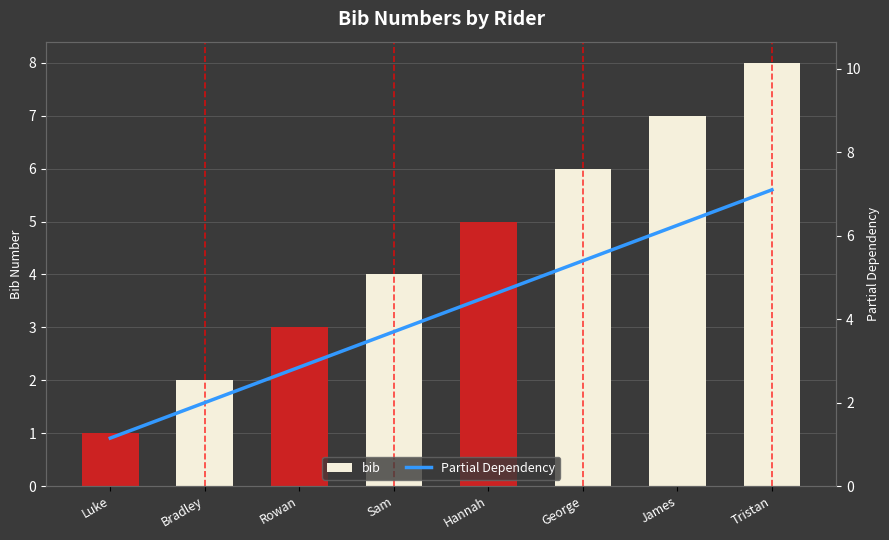

The bib series shows 2.0 at Bradley. True or false?

True